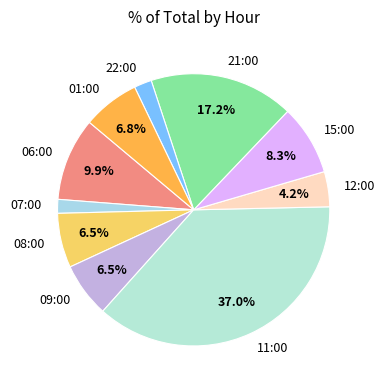

True or false: 06:00 accounts for 10% of the total.

True